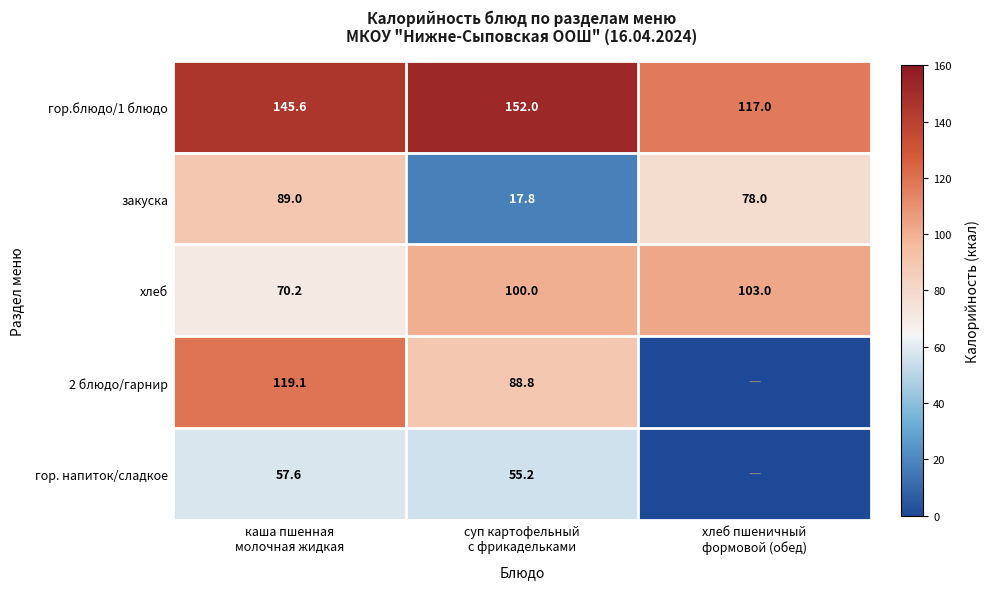

How many гор.блюдо/1 блюдо values are between 117 and 152?

3